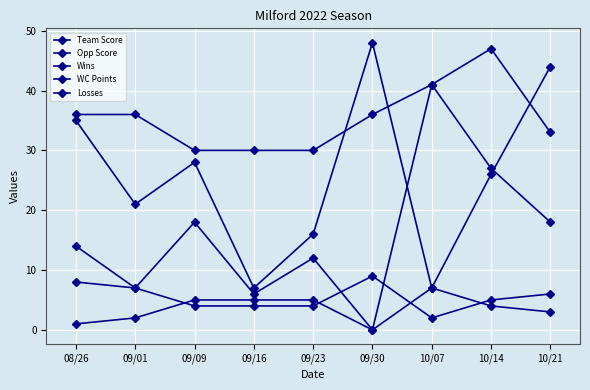

Which series has the largest range (max minus min)?

Team Score